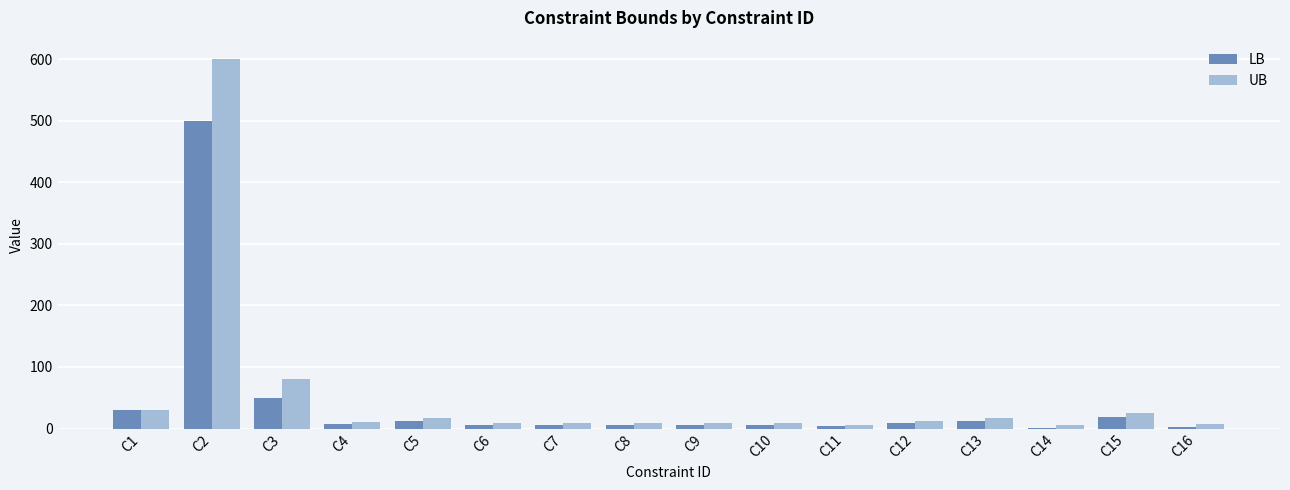

Where is UB nearest to the value 302?

C3